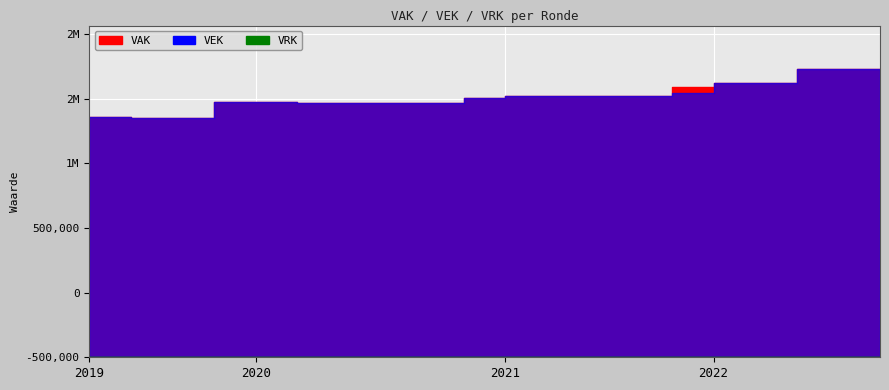

What is the total value across all series at 2020 2de aanpassing - ontwerp?

3932638